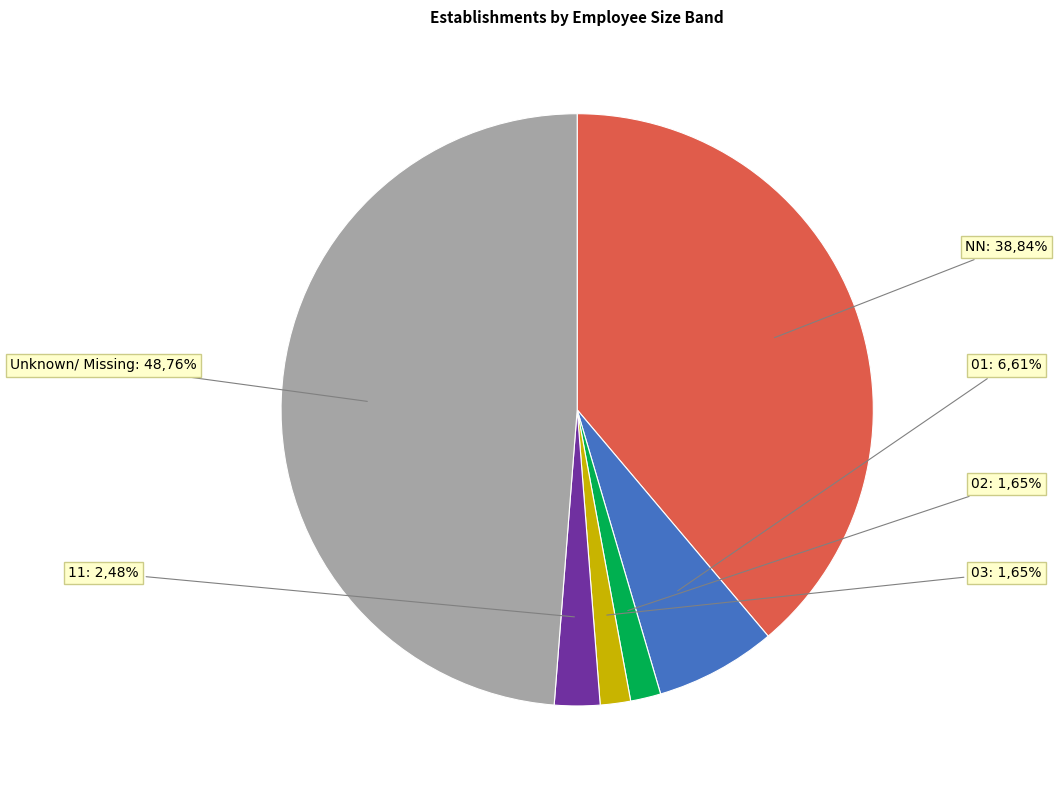

Is it true that  is 37% of the pie?

False